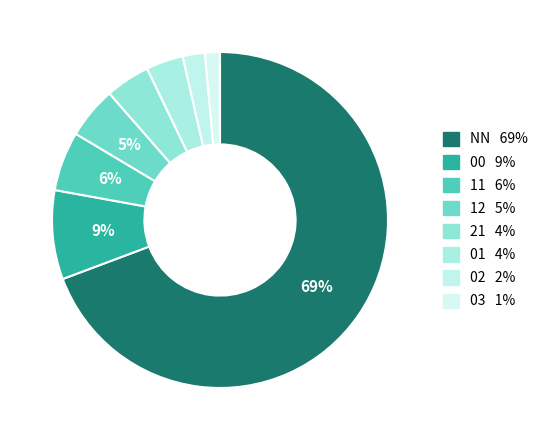

Is it true that 01 is 1% of the pie?

False